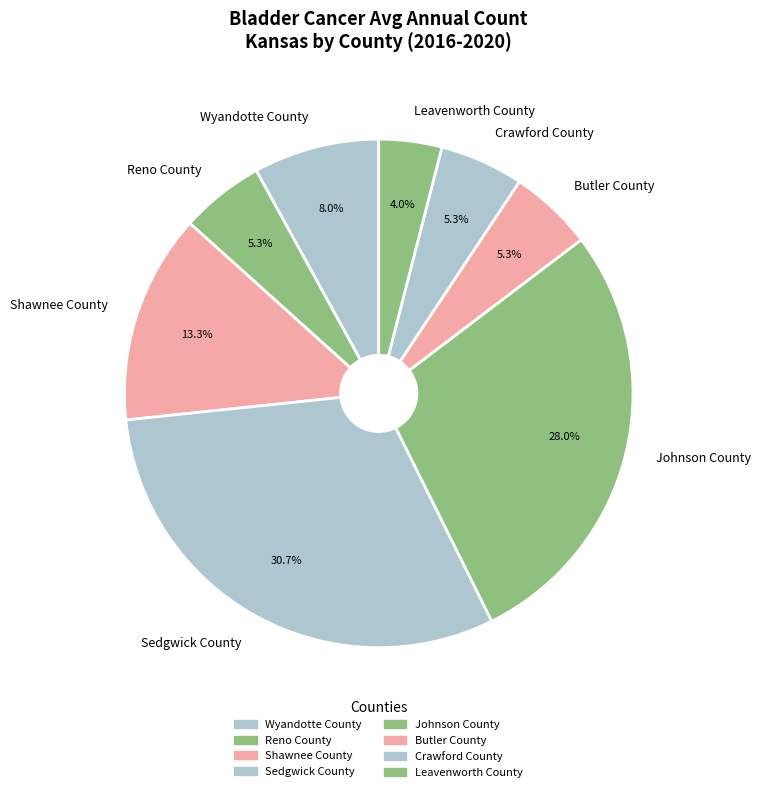

The Sedgwick County slice represents 41% of the pie. True or false?

False